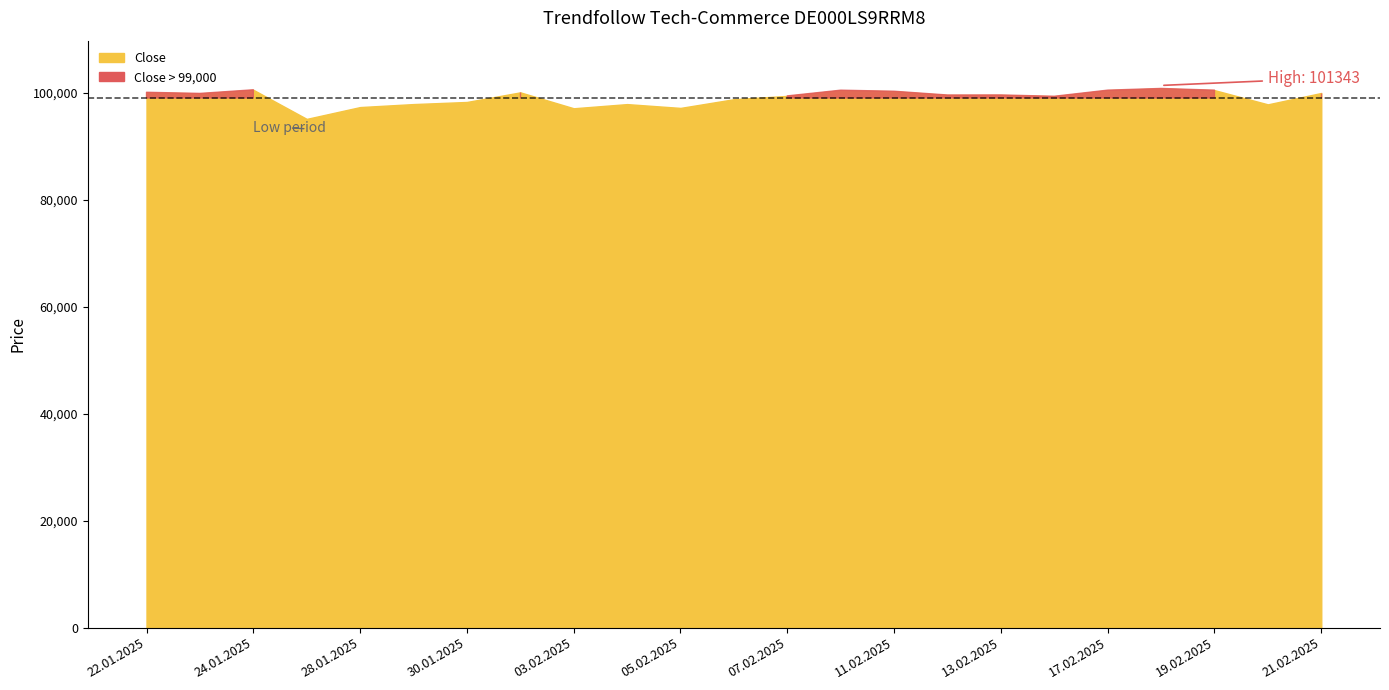

The value of Open at 18.02.2025 is 141865. True or false?

False